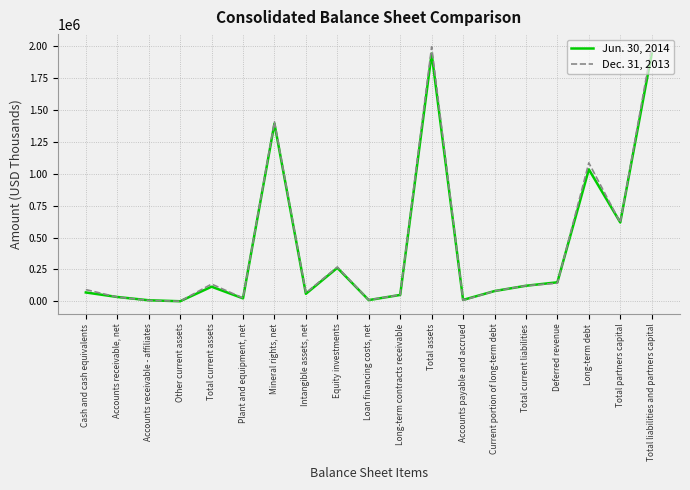

Rank the series by their average value, from lowest to highest.

Jun. 30, 2014, Dec. 31, 2013